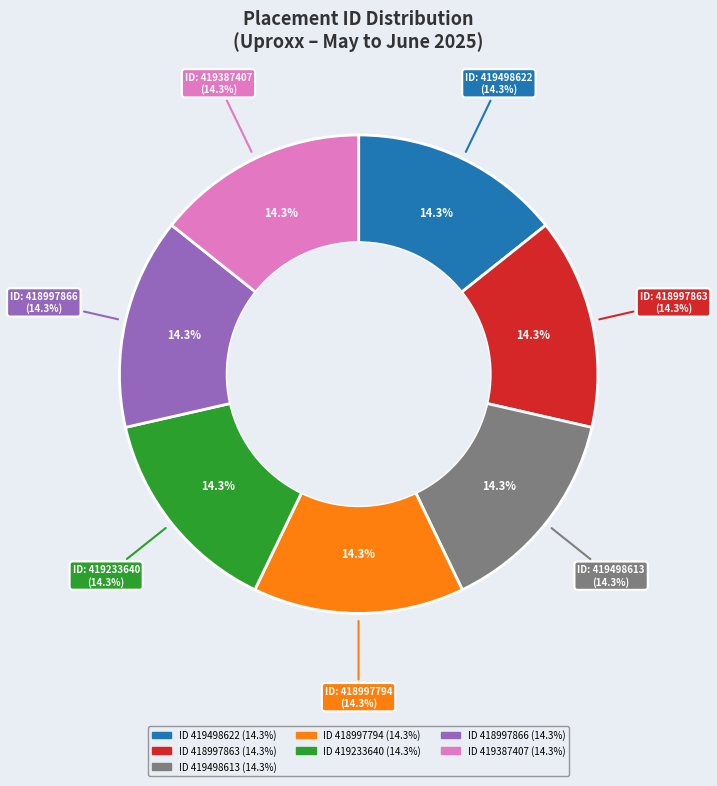

To the nearest percent, what is the average slice percentage?

14%